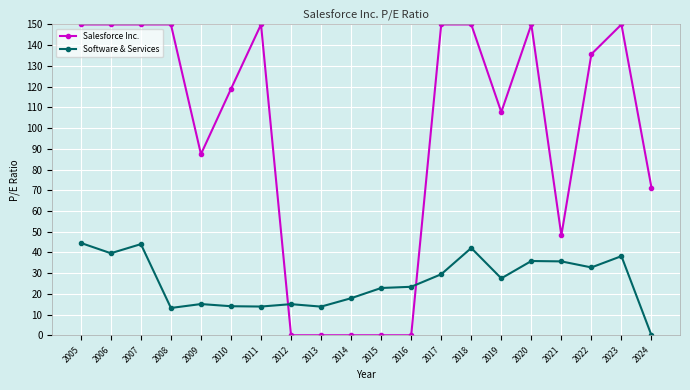

How many values in the Salesforce Inc. series exceed 135?

10